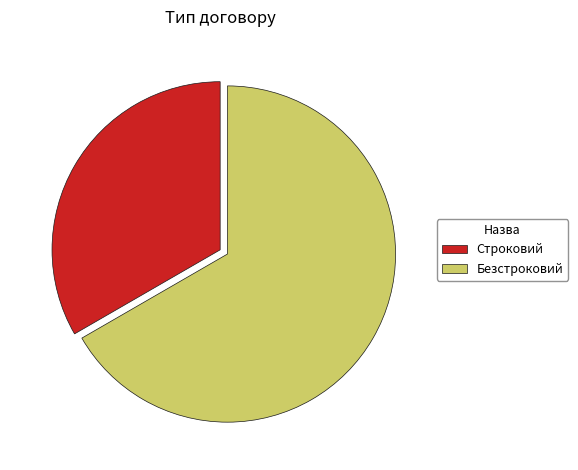

What is the largest slice in the pie chart?

Безстроковий